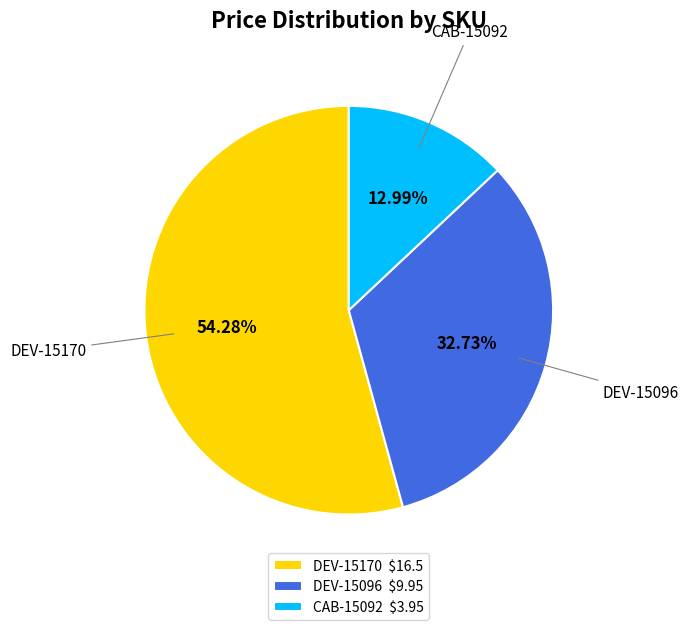

To the nearest percent, what is the combined percentage of DEV-15096 and CAB-15092?

46%